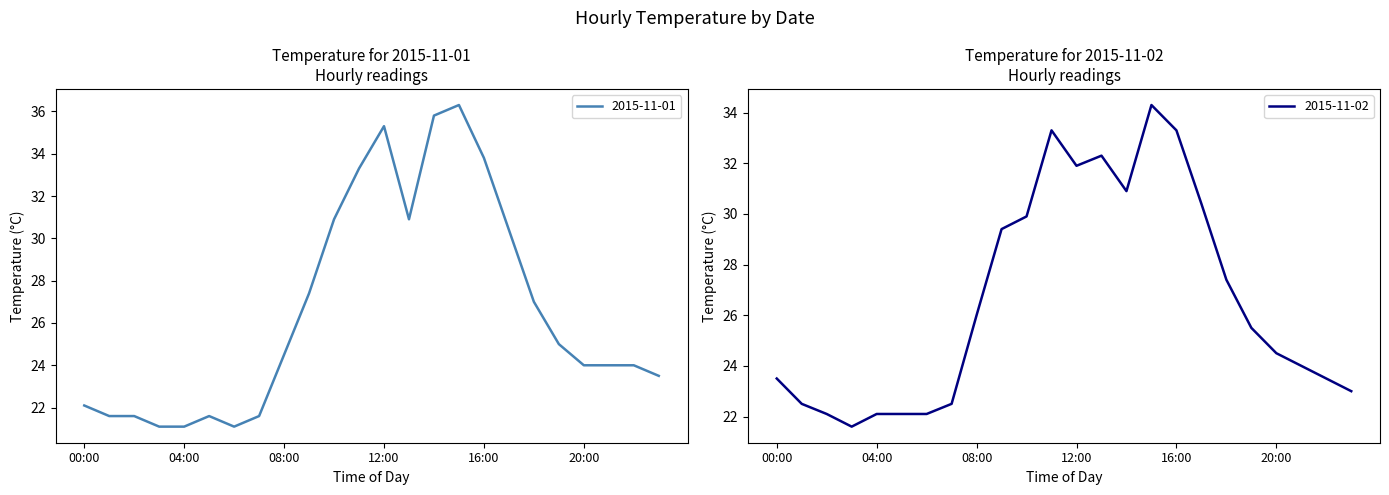

Does the chart display data point markers on the line(s)?

No